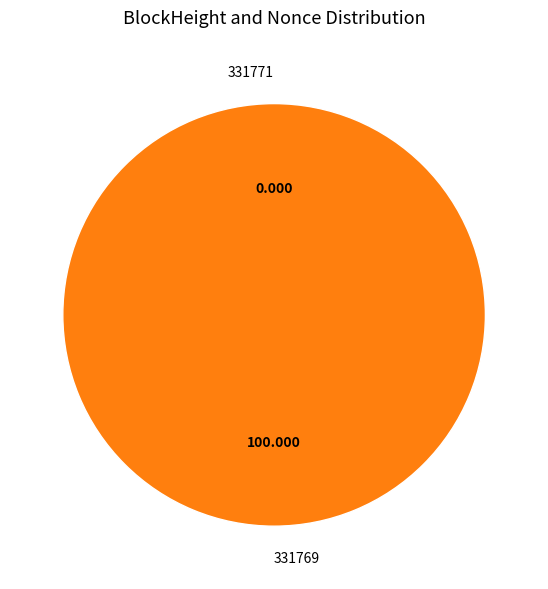

To the nearest percent, what is the difference between the largest and smallest slice percentages?

100%